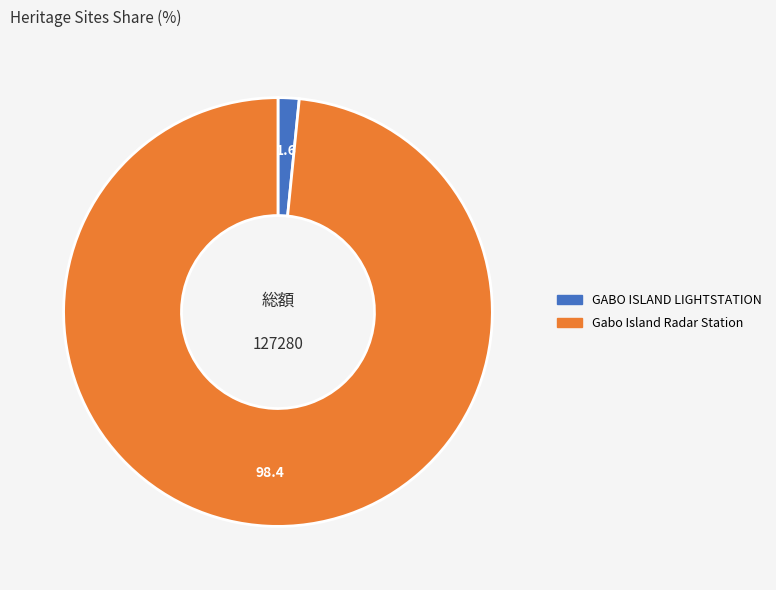

What is the majority slice?

Gabo Island Radar Station